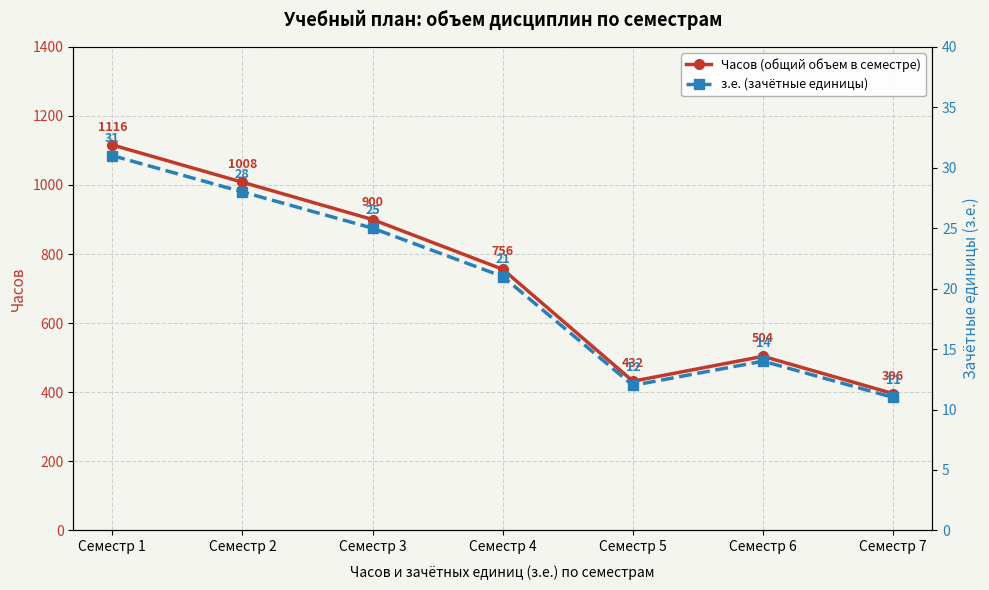

Is it true that Часов (общий объем в семестре) equals 1924 at Семестр 1?

False